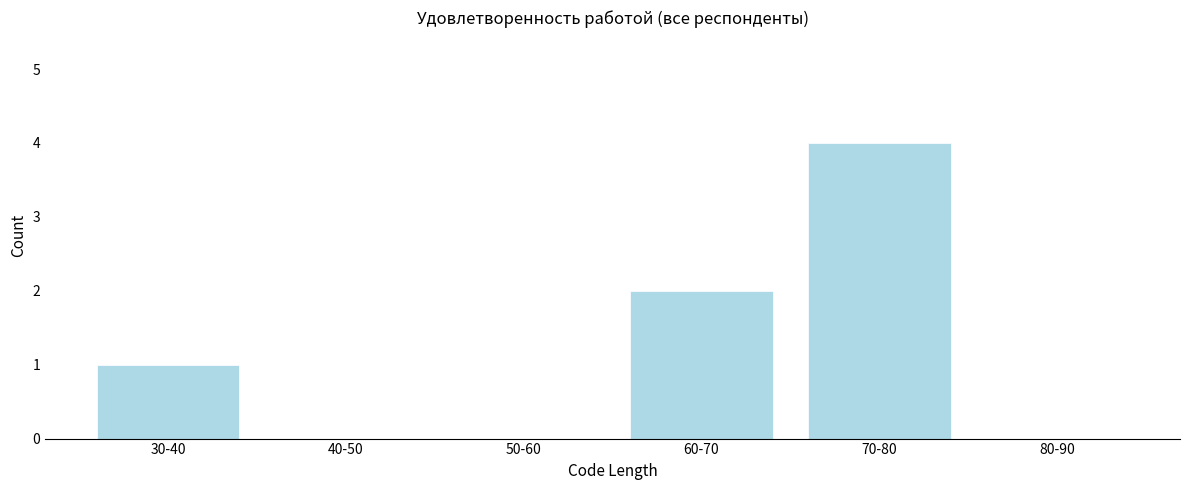

Reading left to right, transcribe all the data shown in this chart.

30-40=1	40-50=0	50-60=0	60-70=2	70-80=4	80-90=0